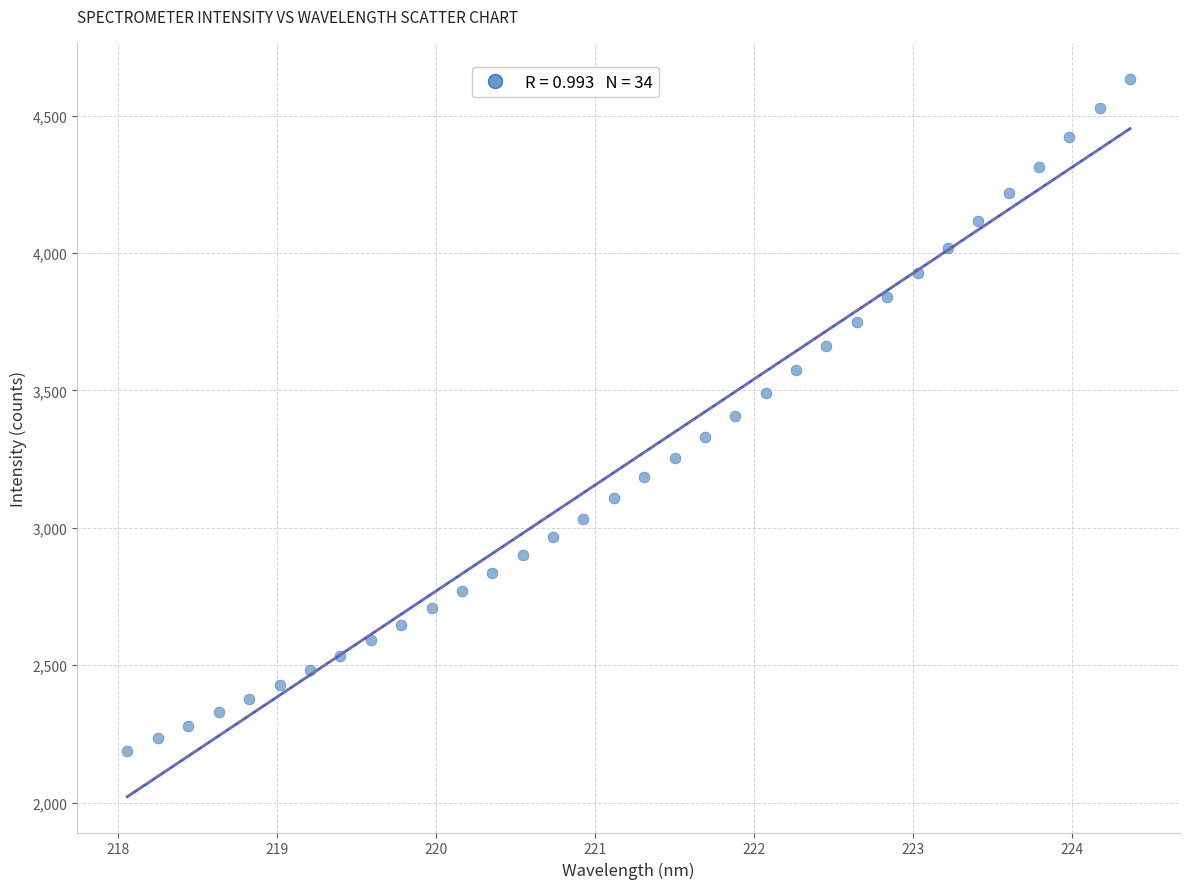

What is the range of X values (max minus min)?

6.3